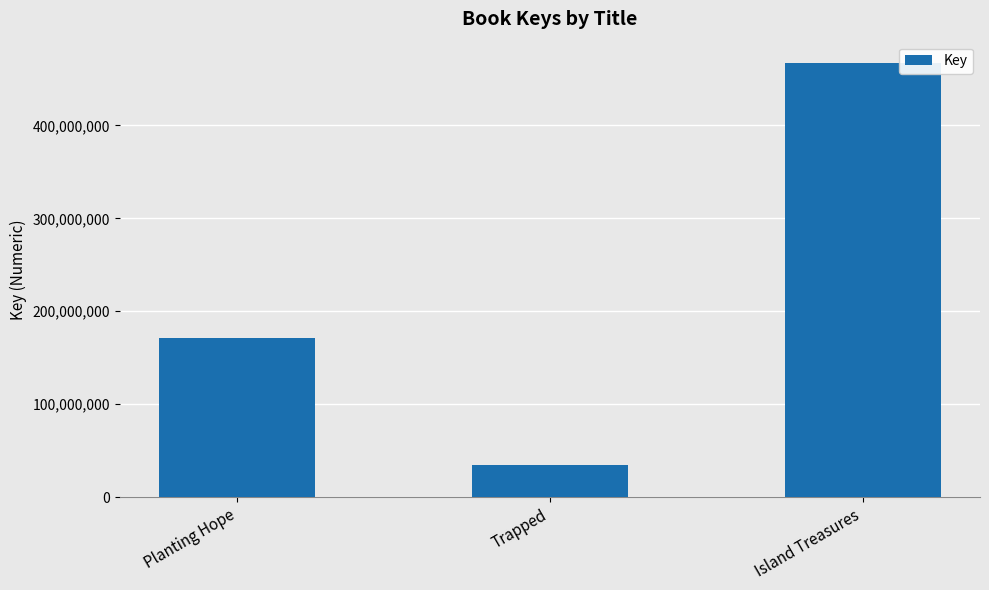

What is the difference between the values at Trapped and Planting Hope?

135747021